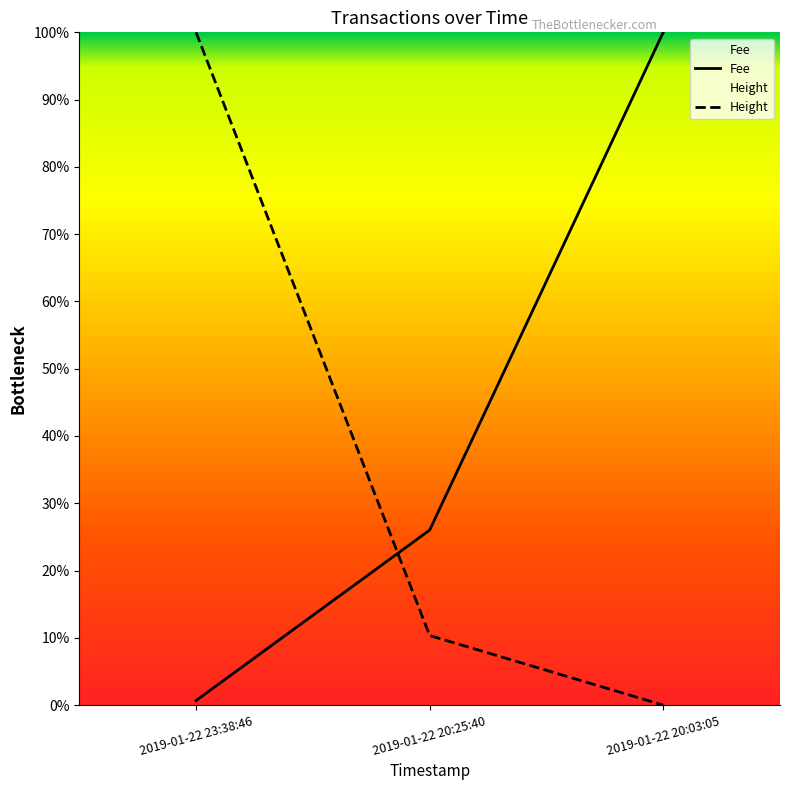

Reading left to right, what are all the values shown in this chart?

Height: 100.0	10.3	0.0
Fee: 0.7	26.0	100.0